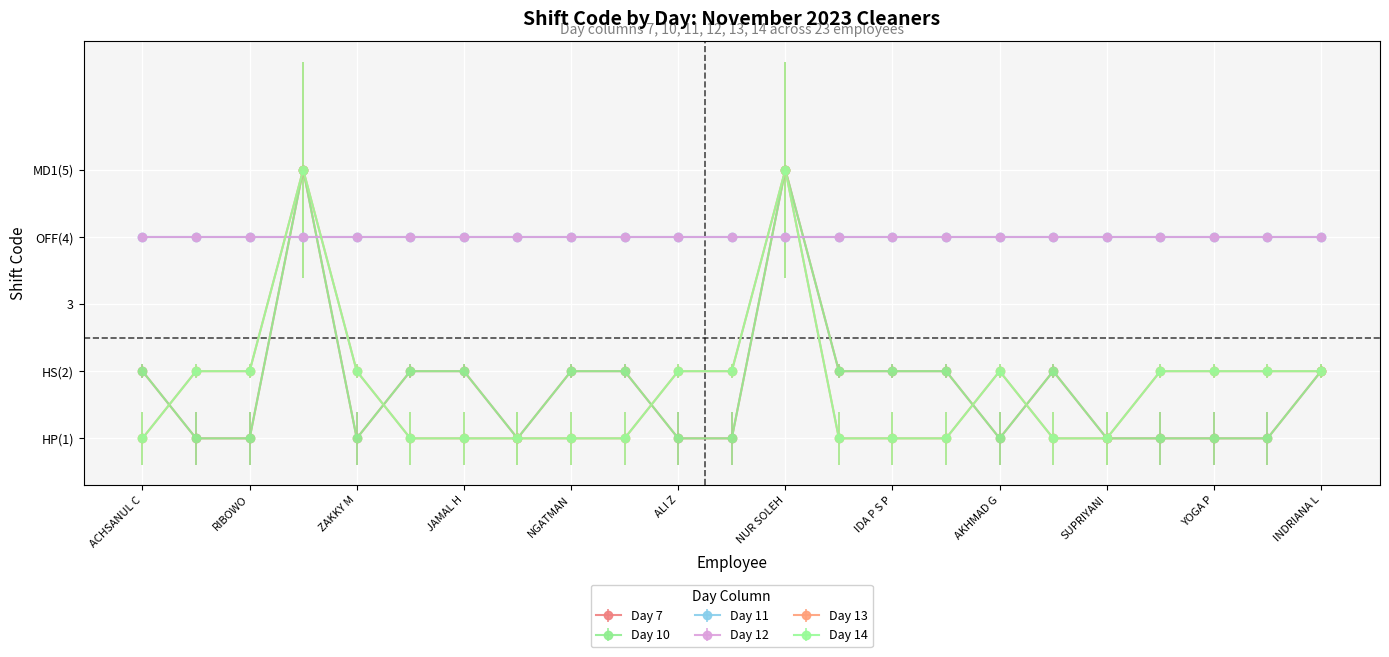

Is this an area chart (filled region under the line)?

No